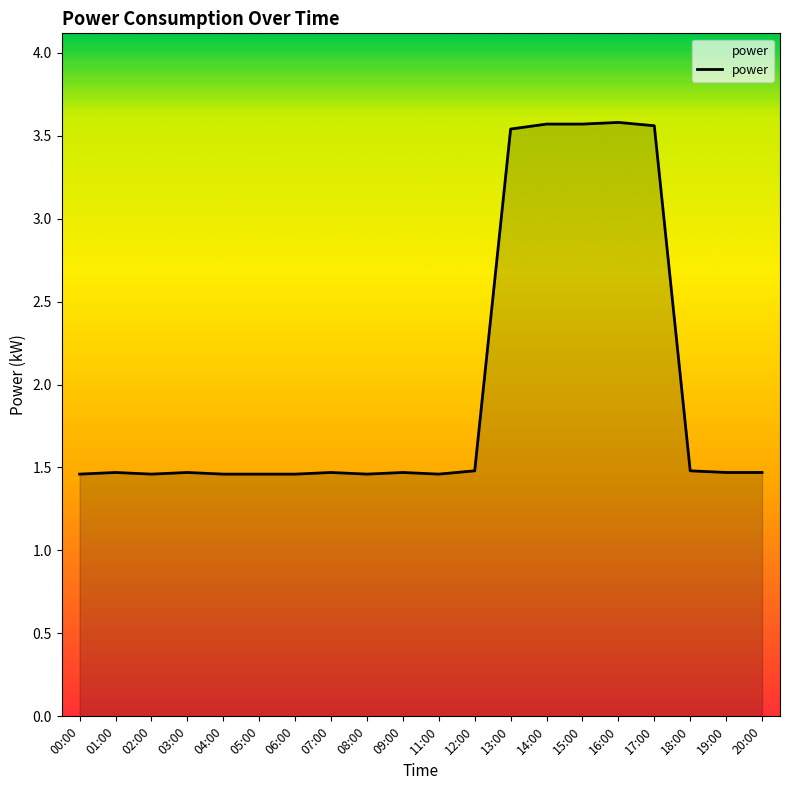

The value at 20:00 is 1.5. True or false?

True